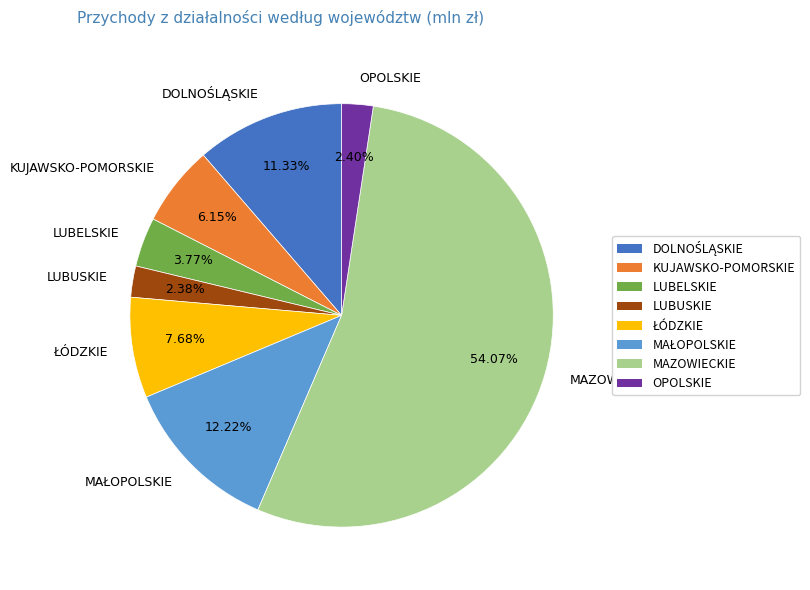

Which slice represents more than half of the pie?

MAZOWIECKIE